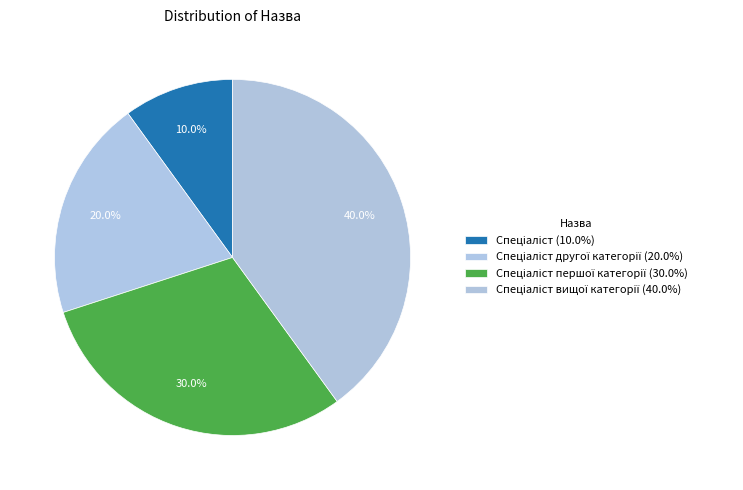

How many slices are in this pie chart?

4